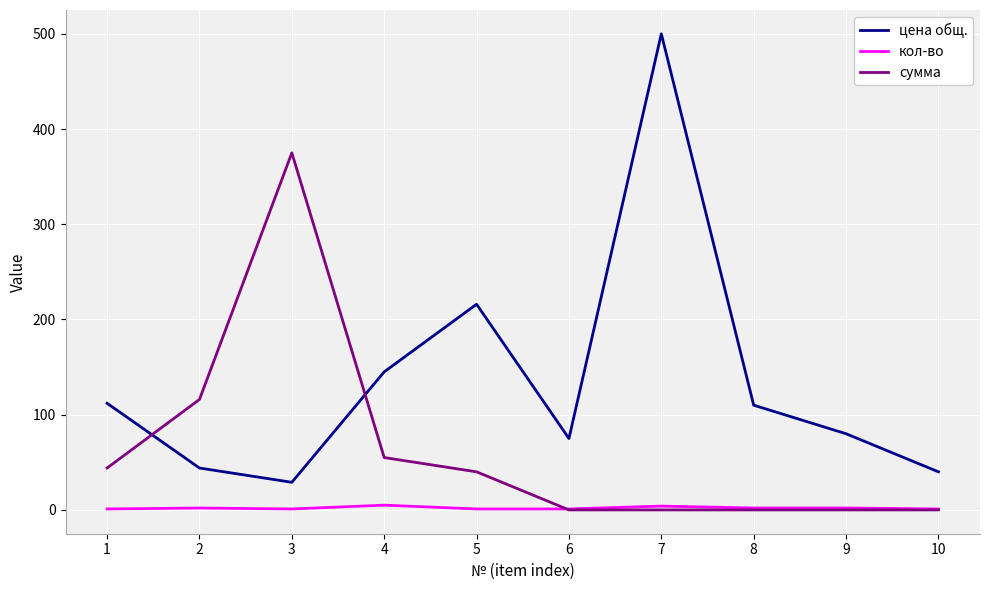

The value of сумма at 10 is 129. True or false?

False